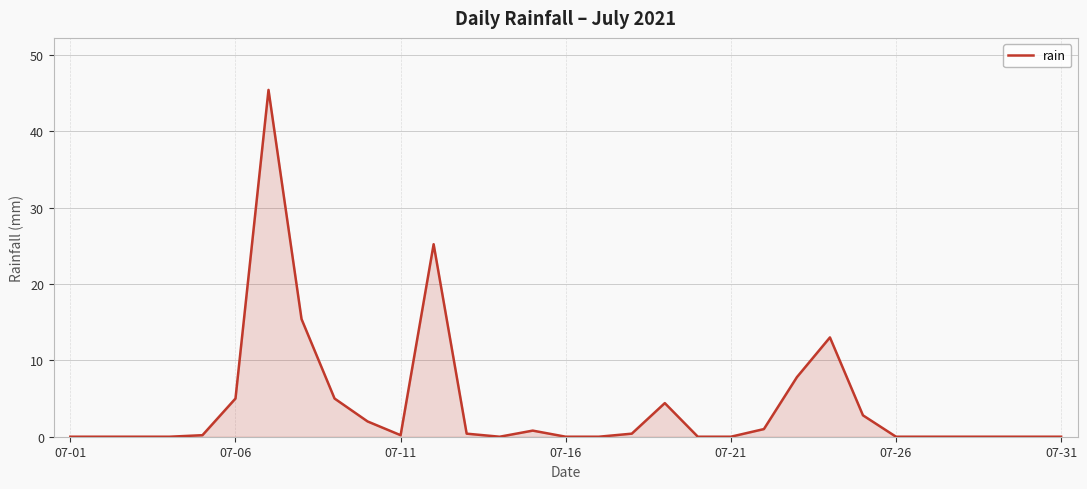

What is the greatest value displayed?

45.4